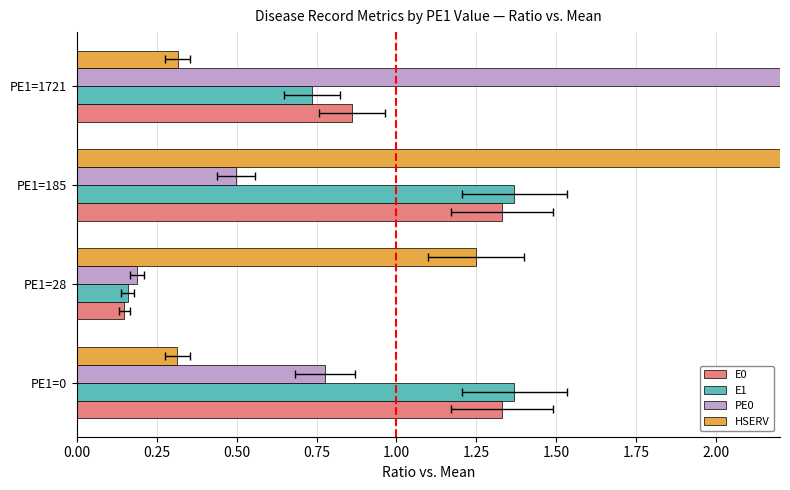

How many values in the E0 series exceed 1?

2